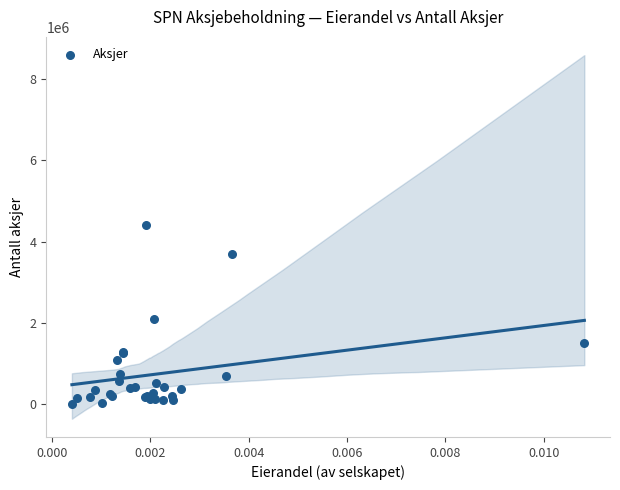

What Y value in the scatter plot is closest to 2213896?

2097676